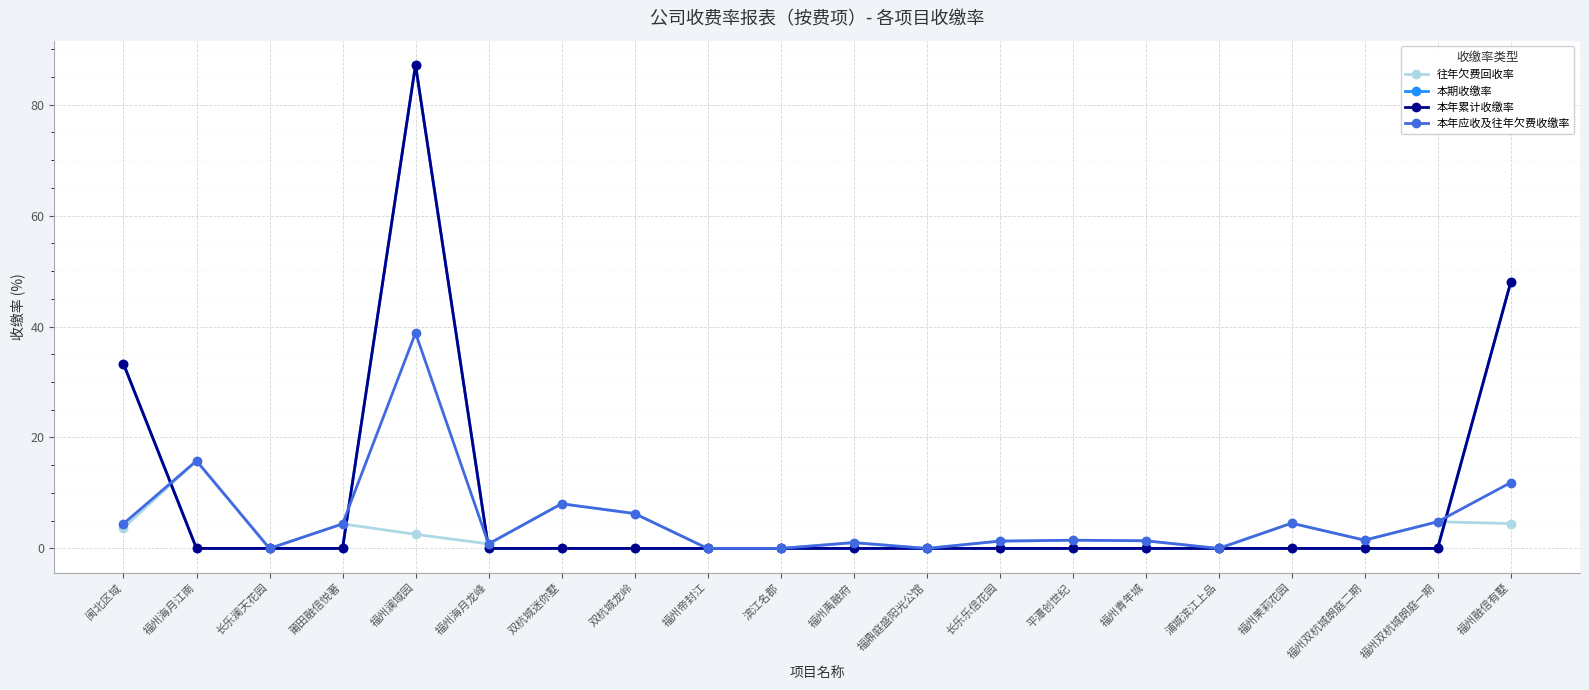

Does the chart have visible grid lines?

Yes